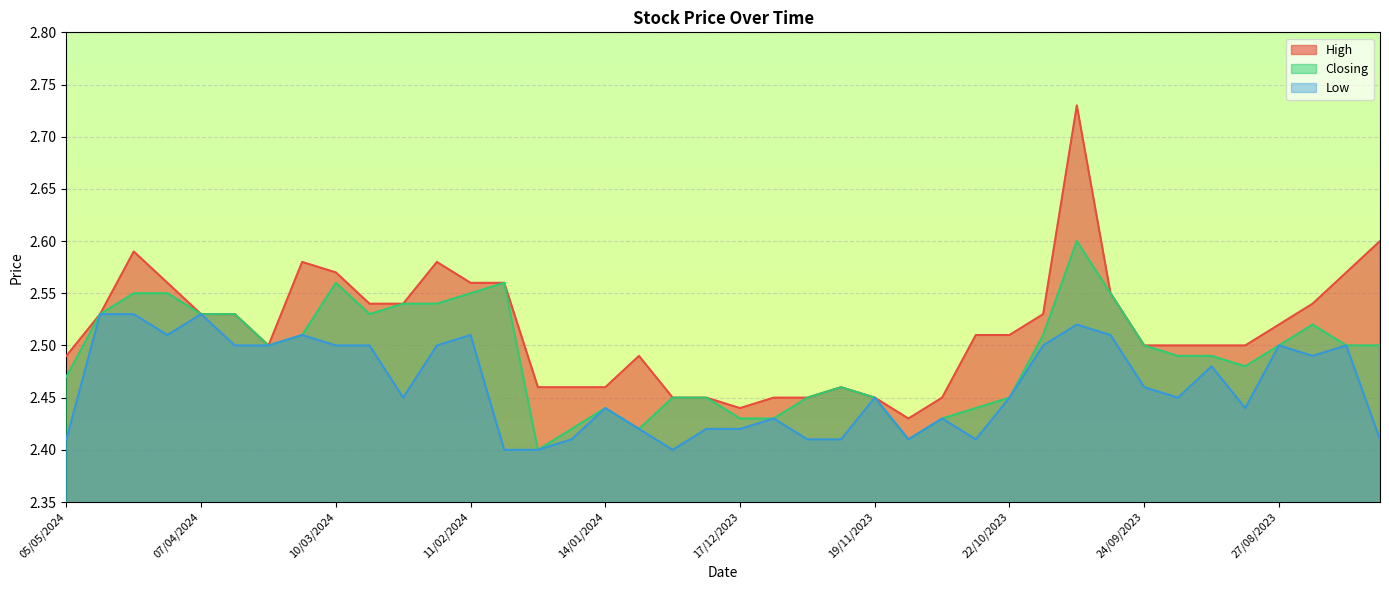

At which category does the chart reach its peak across all series?

08/10/2023